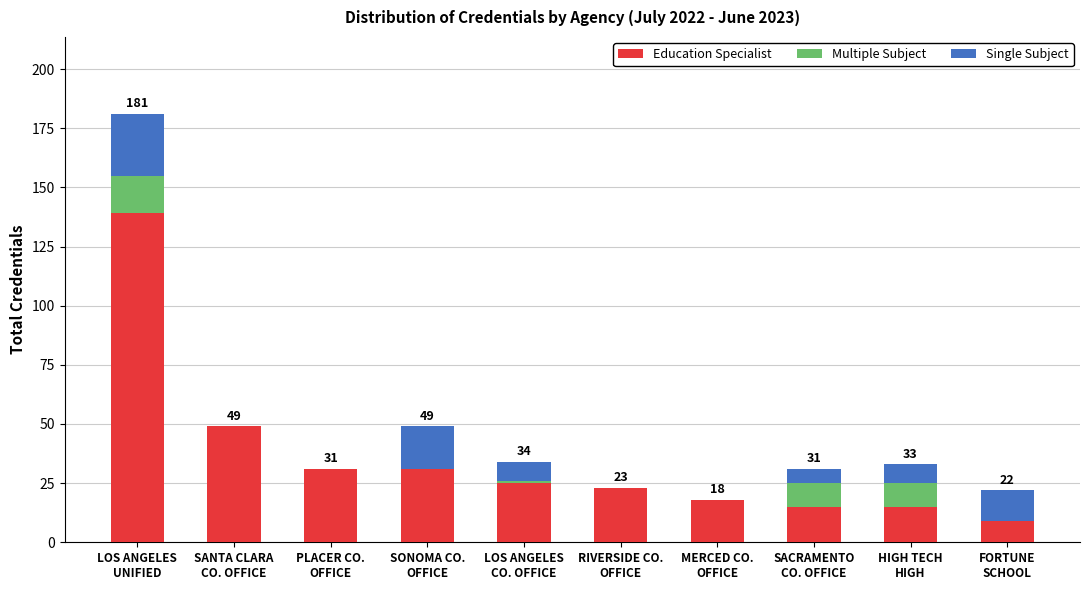

What is the highest value of the Education Specialist series?

139